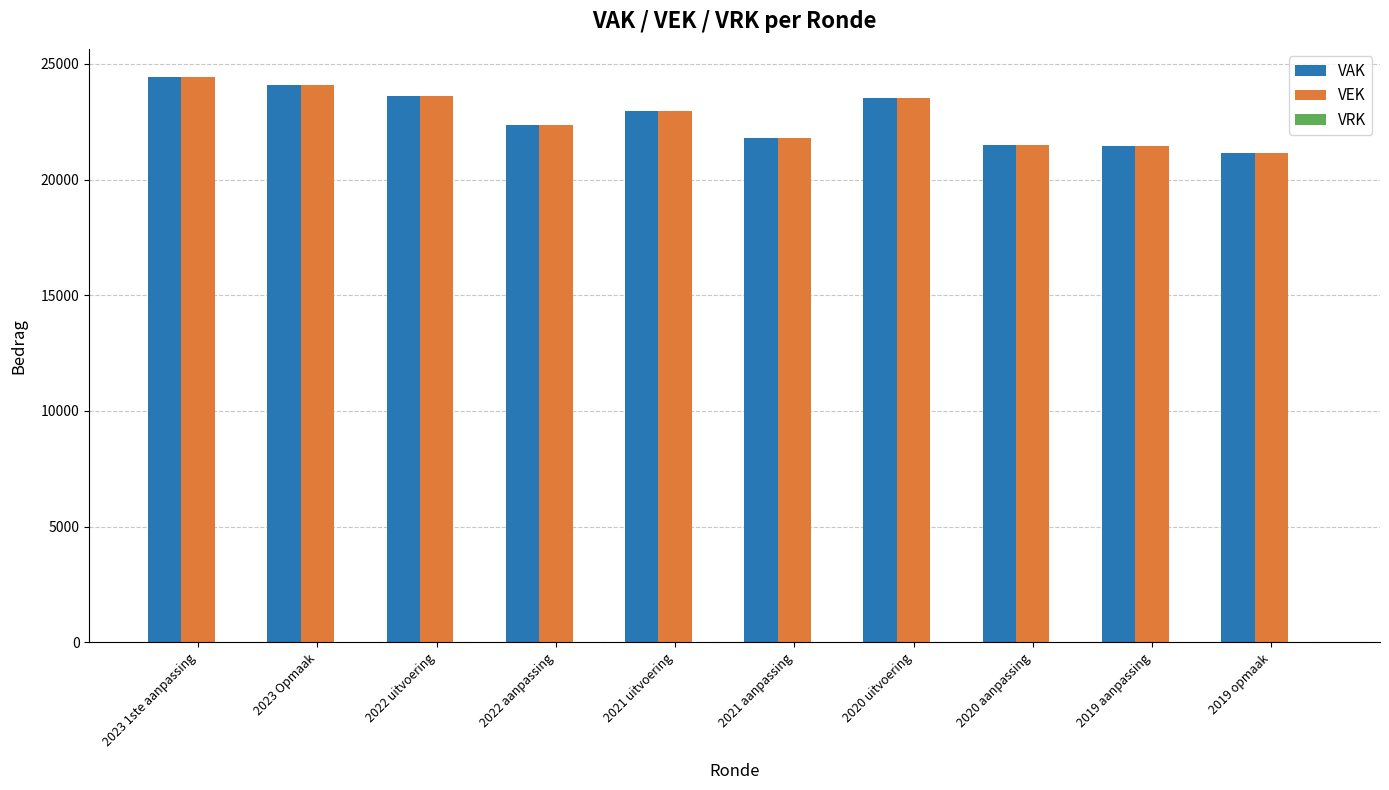

True or false: VEK has a value of 6734 at 2022 uitvoering.

False